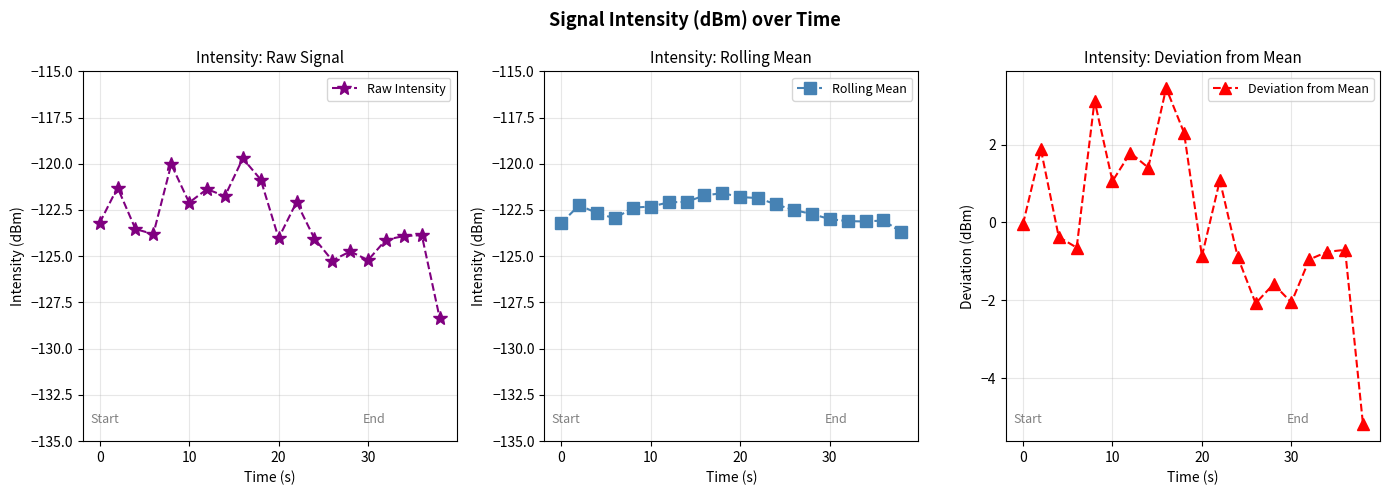

How many distinct data groups are displayed?

3